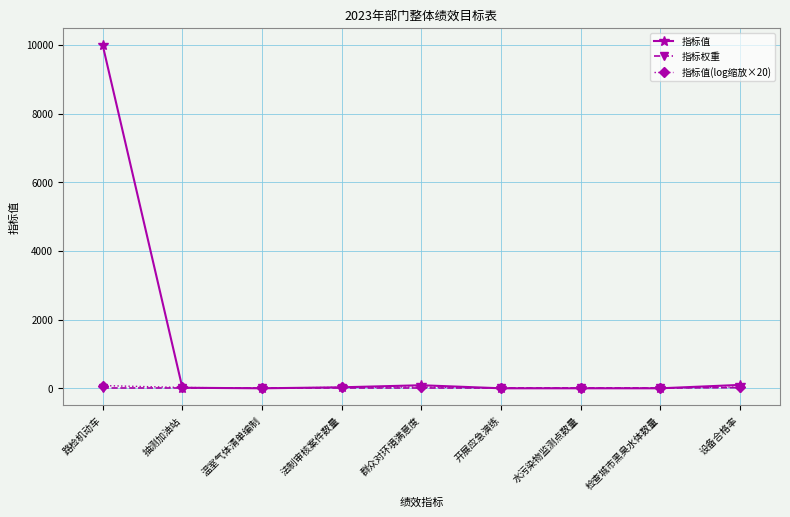

What value does the 指标权重 series have at 抽测加油站?

10.0